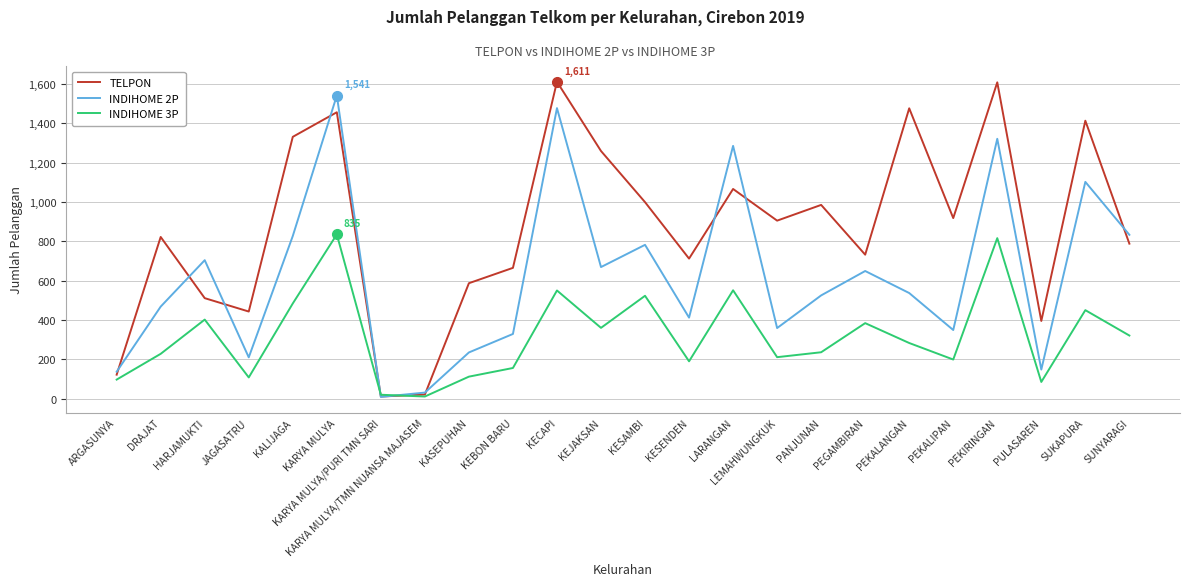

Rank the series at DRAJAT from highest to lowest value.

TELPON, INDIHOME 2P, INDIHOME 3P